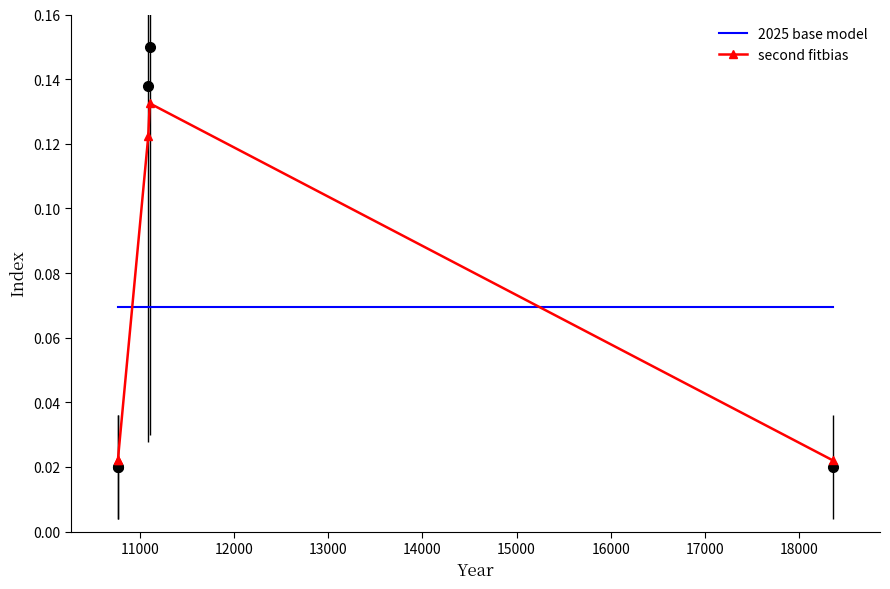

How many times do 2025 base model and second fitbias cross each other?

2